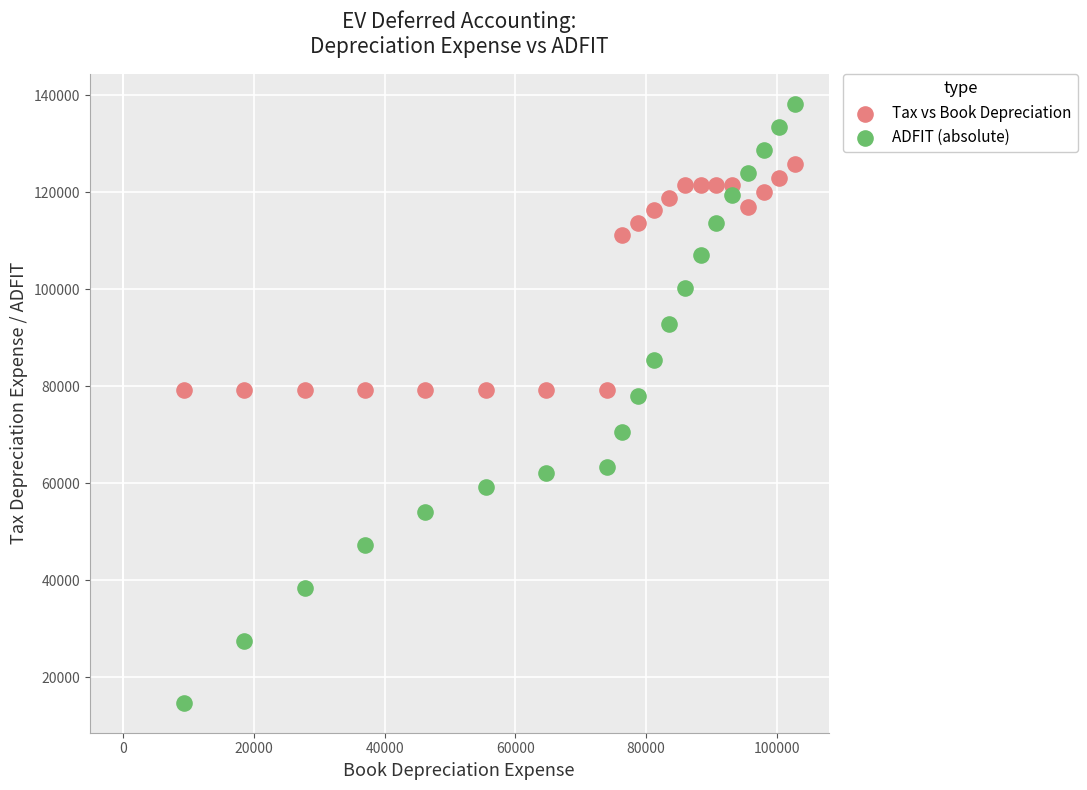

Which series reaches the minimum Y coordinate?

ADFIT (absolute)